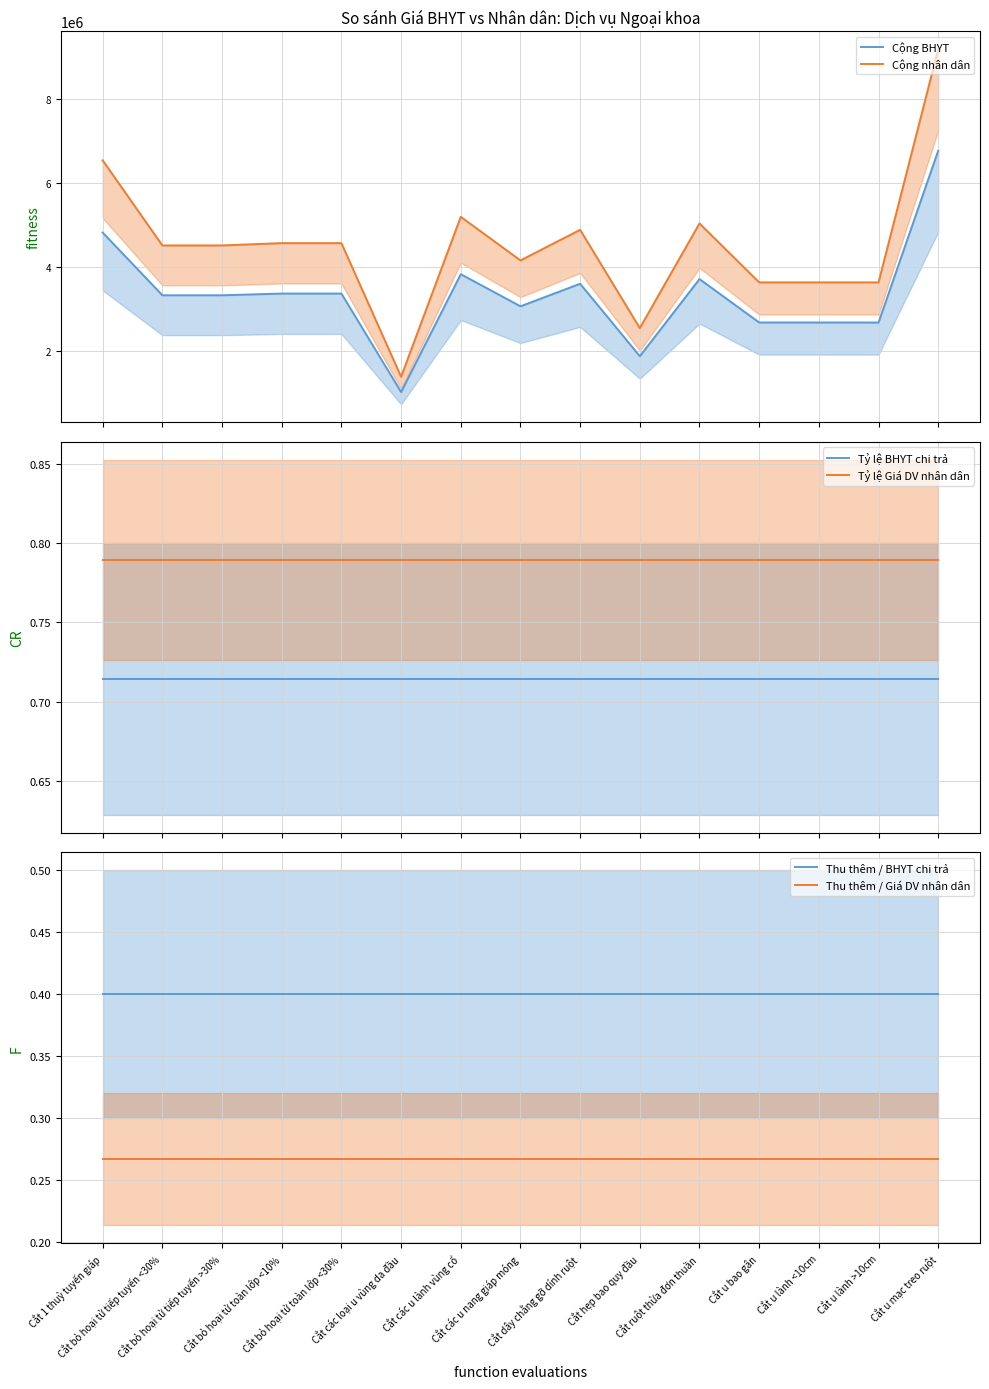

True or false: Cộng nhân dân has more than 2 points higher than both neighbors.

True